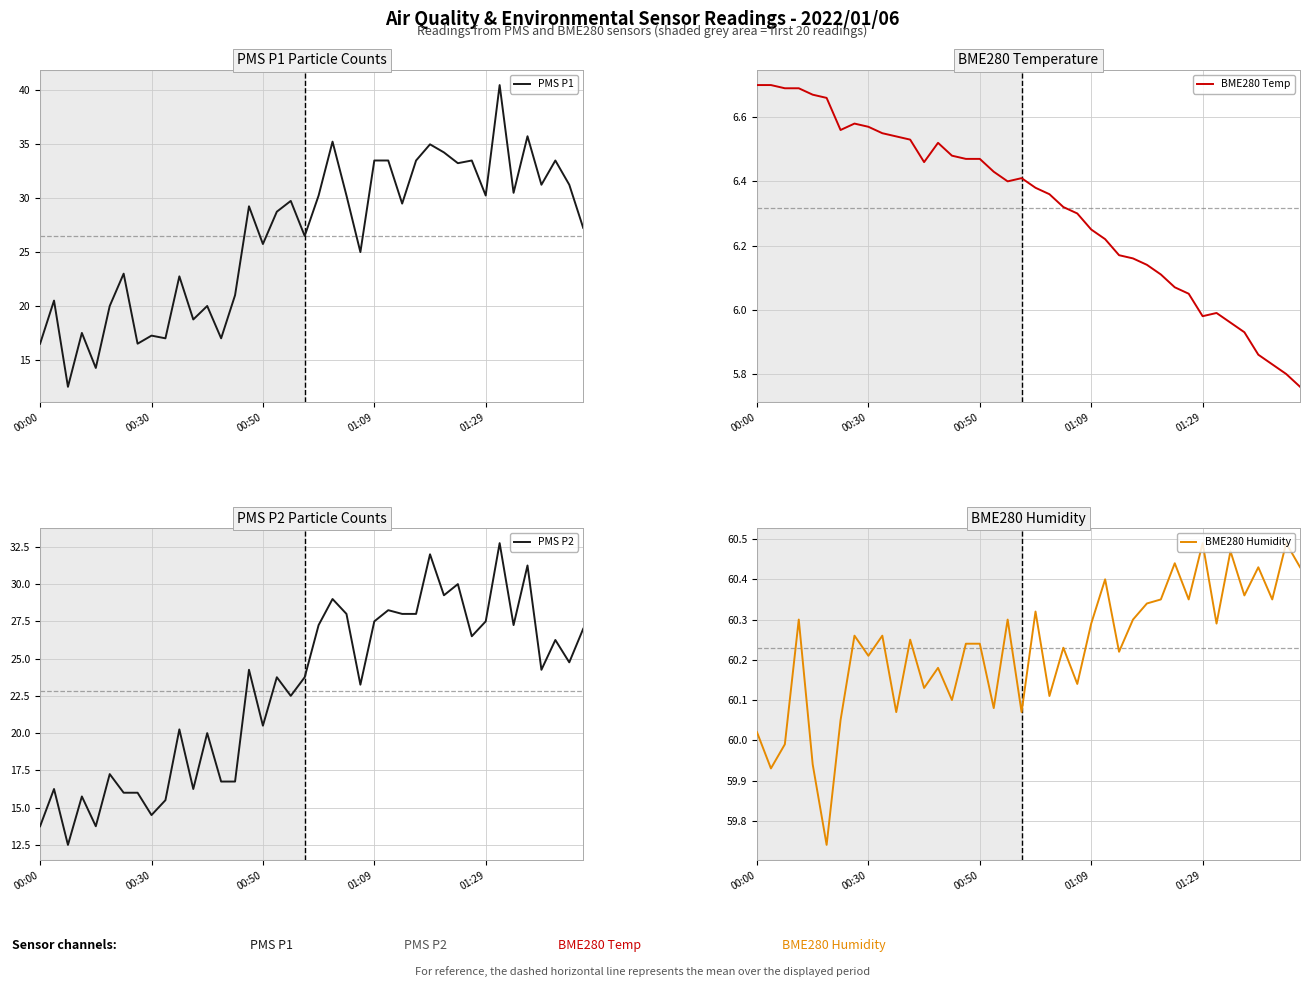

What is the highest value of the BME280 Humidity series?

60.5